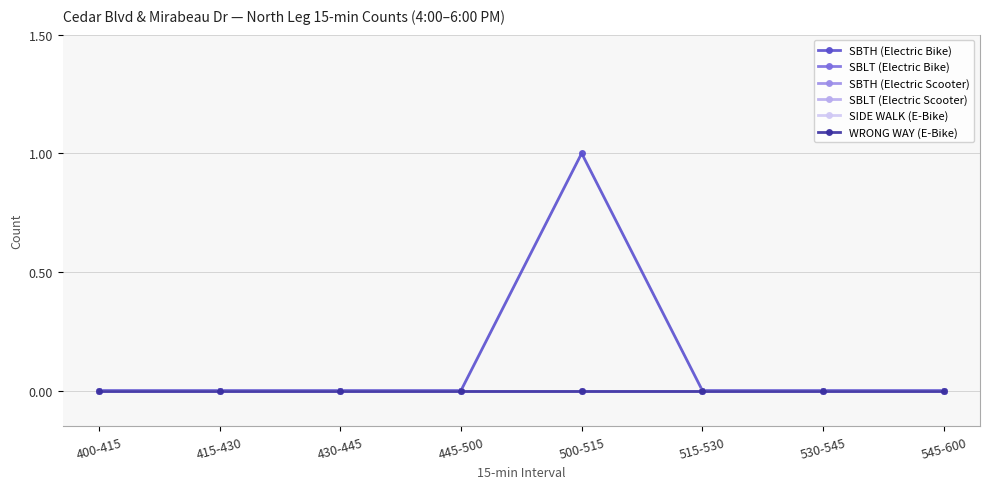

What are all the series names shown in the legend?

SBTH (Electric Bike), SBLT (Electric Bike), SBTH (Electric Scooter), SBLT (Electric Scooter), SIDE WALK (E-Bike), WRONG WAY (E-Bike)